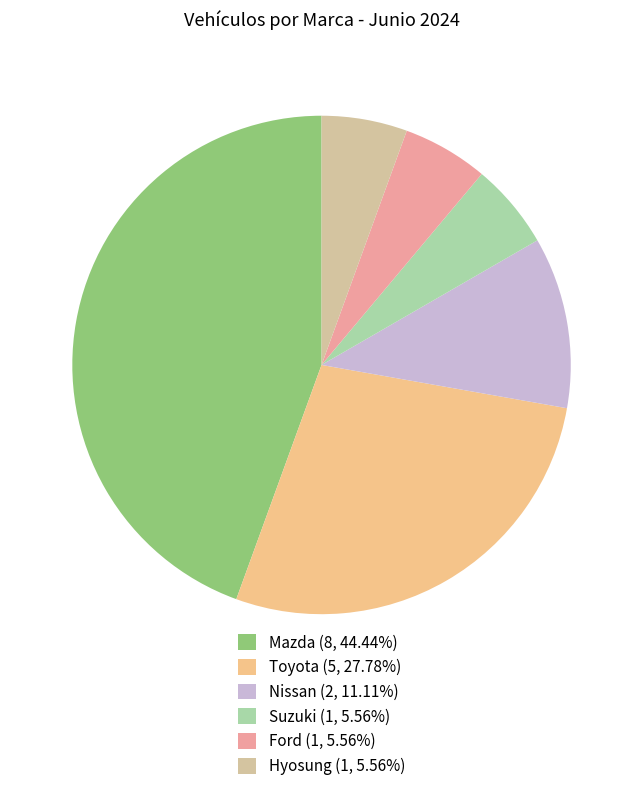

Count the number of slices in the pie.

6